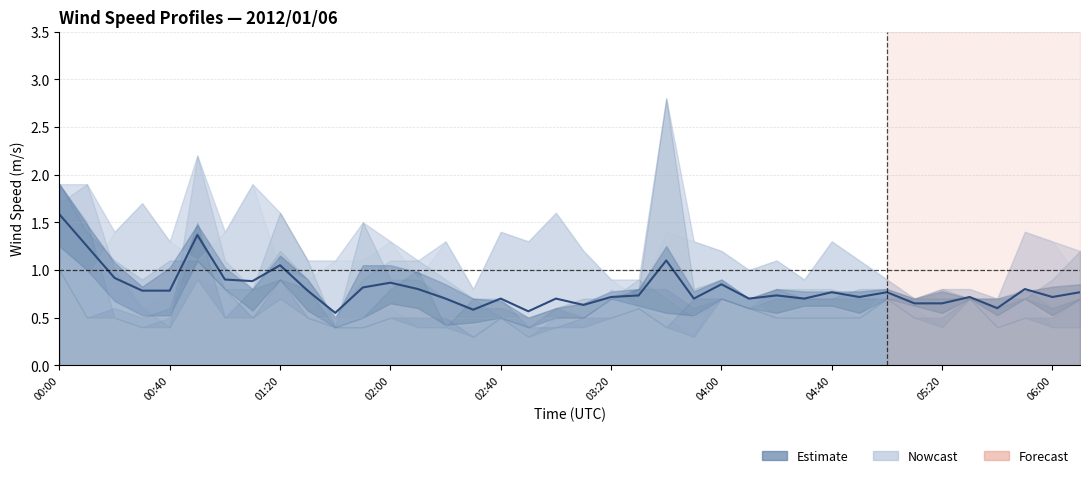

The chart shows a value of 0.9 at 15. True or false?

False